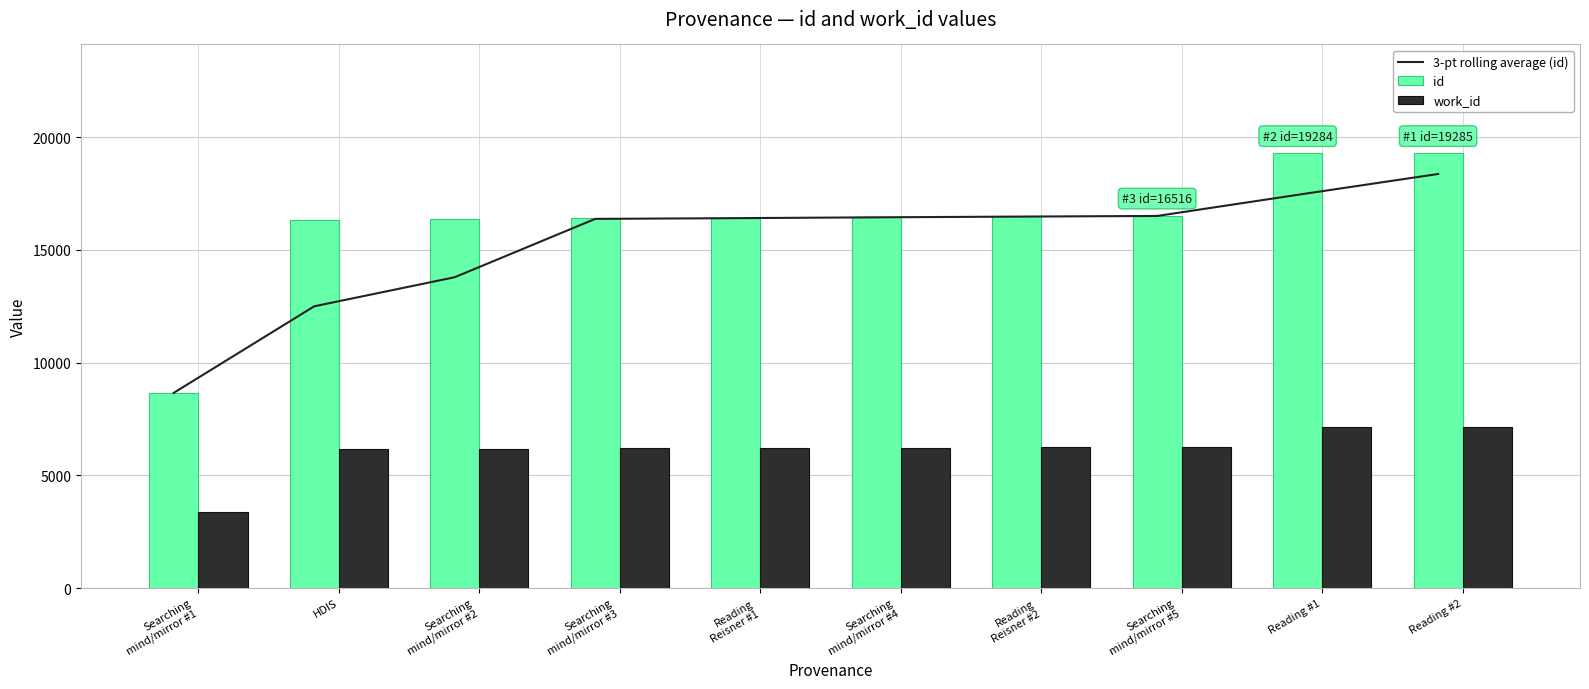

Which series has the largest total across all categories?

id